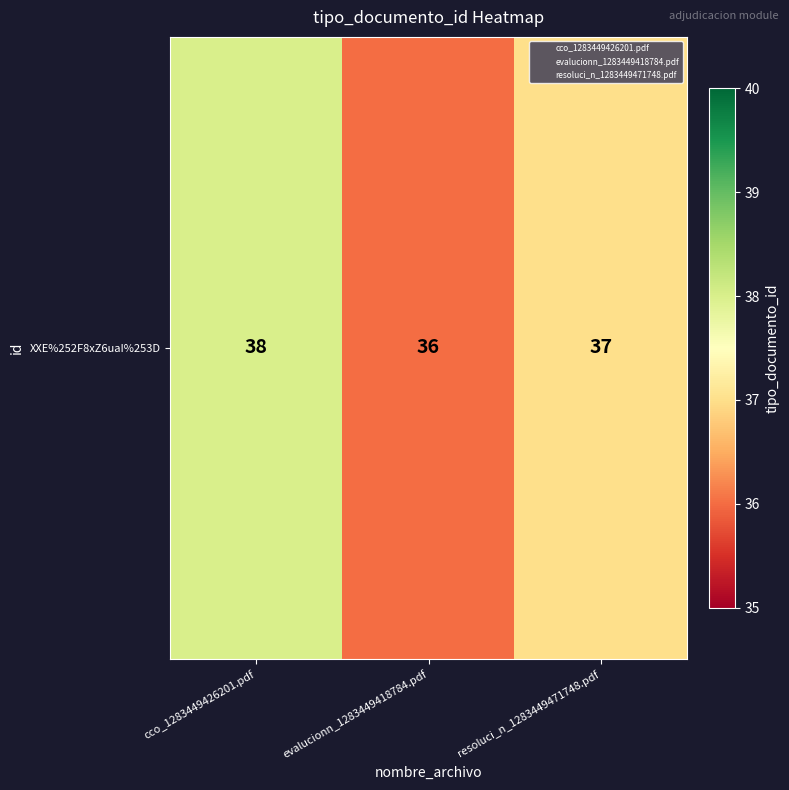

True or false: the data shows 14 at cco_1283449426201.pdf.

False